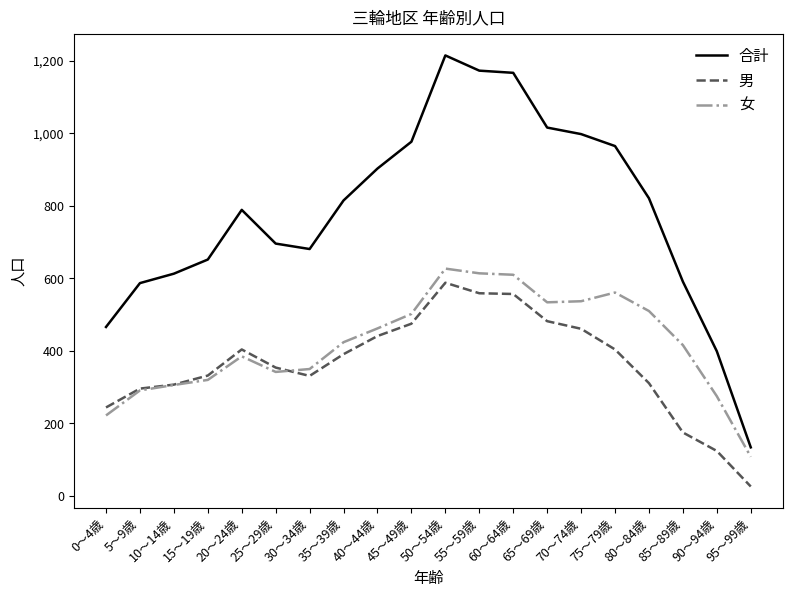

Is the value of 合計 at 60～64歳 greater than the value of 男 at 0～4歳?

Yes